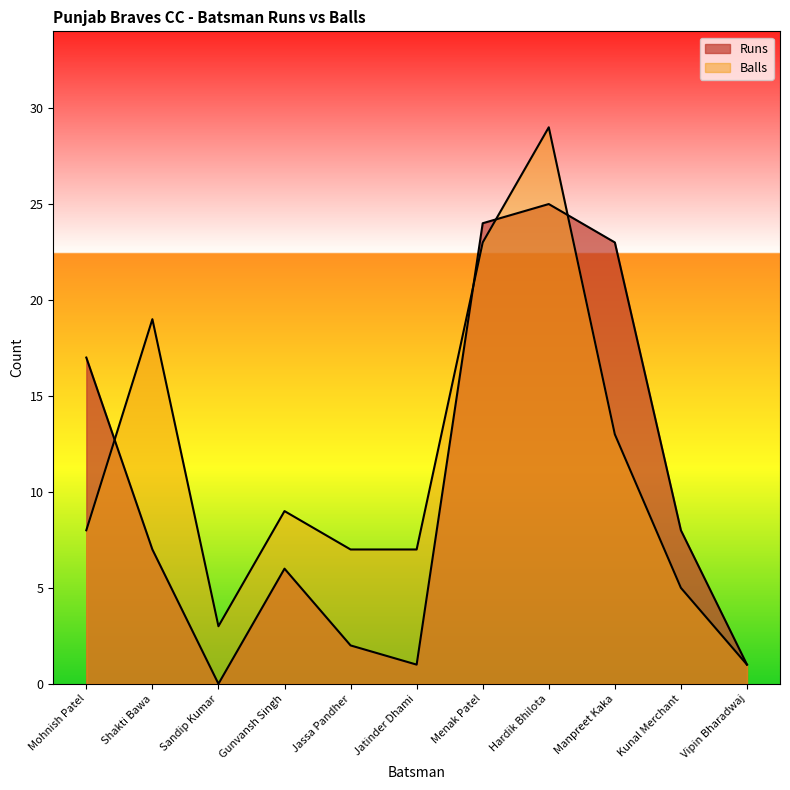

Where is the first local minimum for Runs?

Sandip Kumar